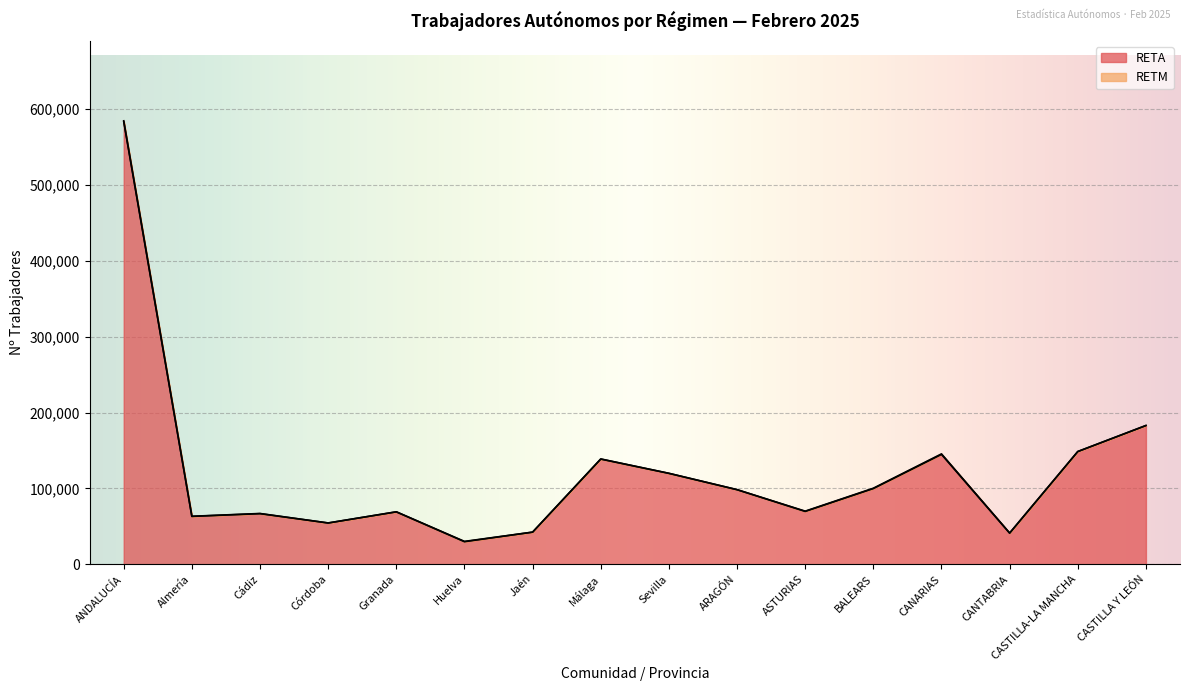

Where is the first local maximum?

Cádiz